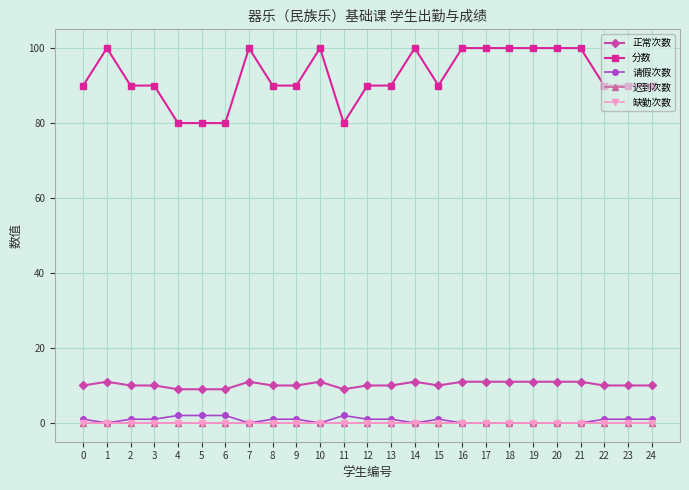

True or false: 缺勤次数 and 正常次数 intersect in this chart.

False